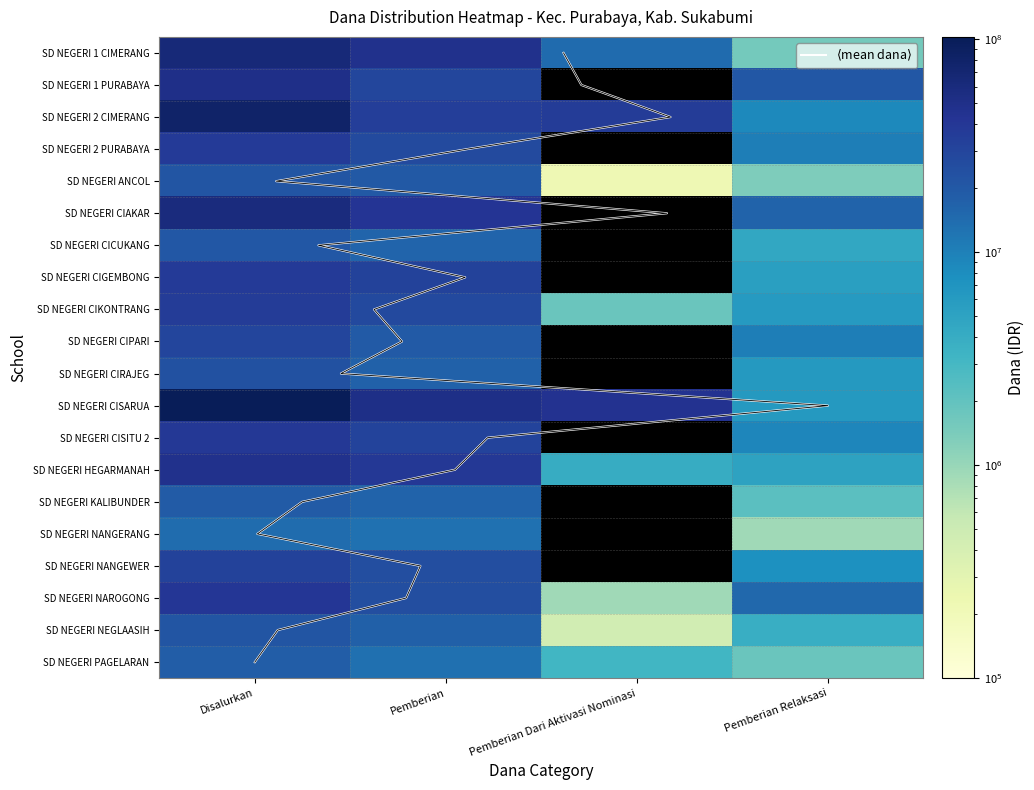

What is the spread (max minus min) of values at Pemberian Dari Aktivasi Nominasi?

45000000